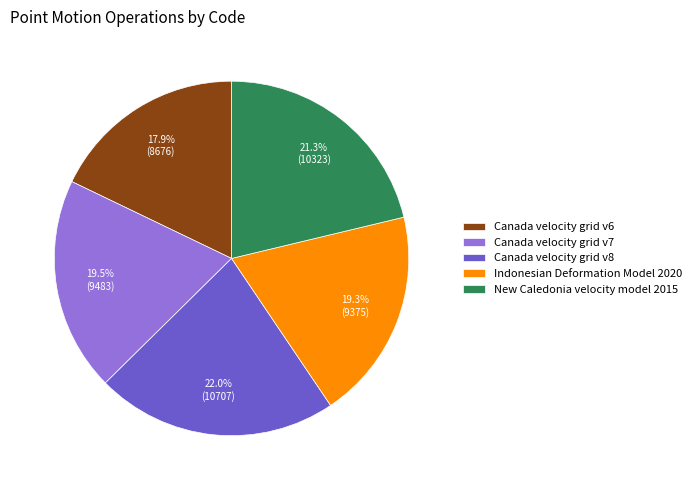

Does Canada velocity grid v7 account for over 50% of the chart?

No